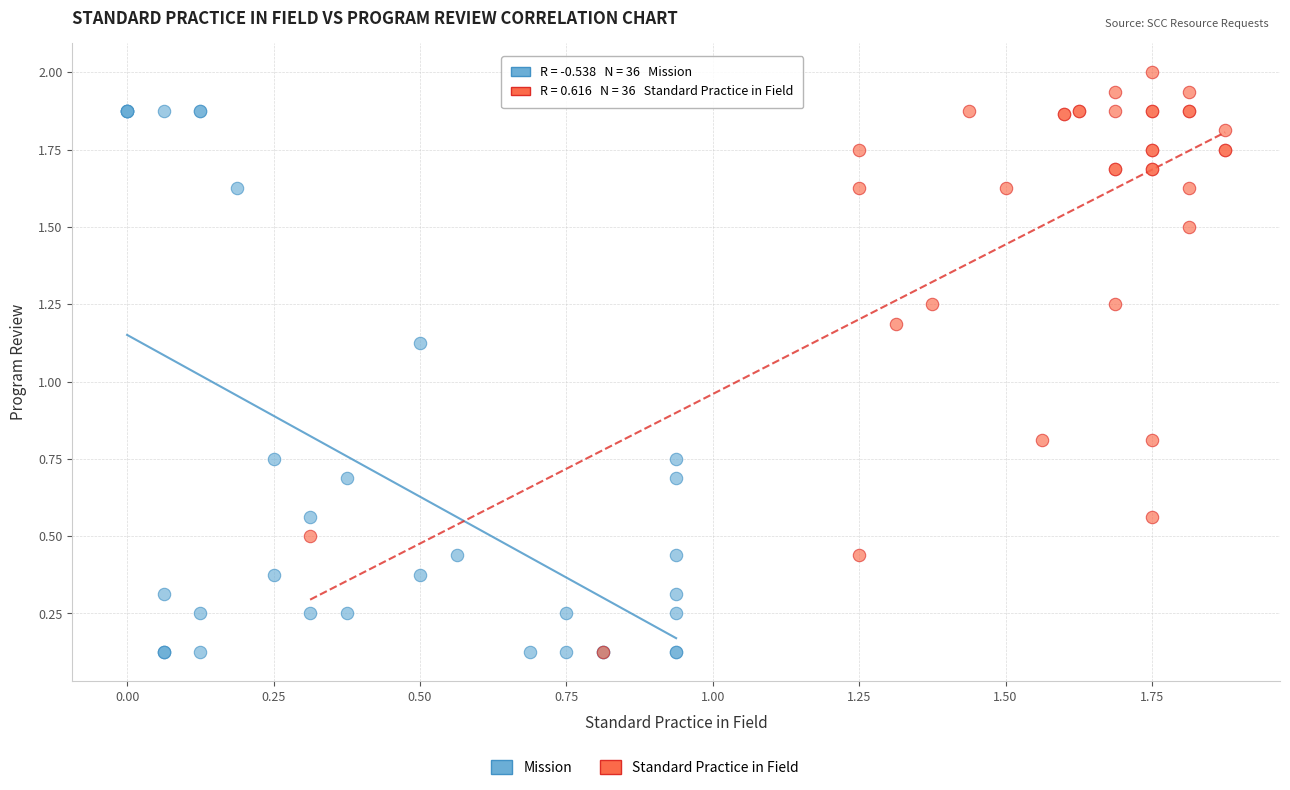

Which series contains the highest Y value?

Standard Practice in Field